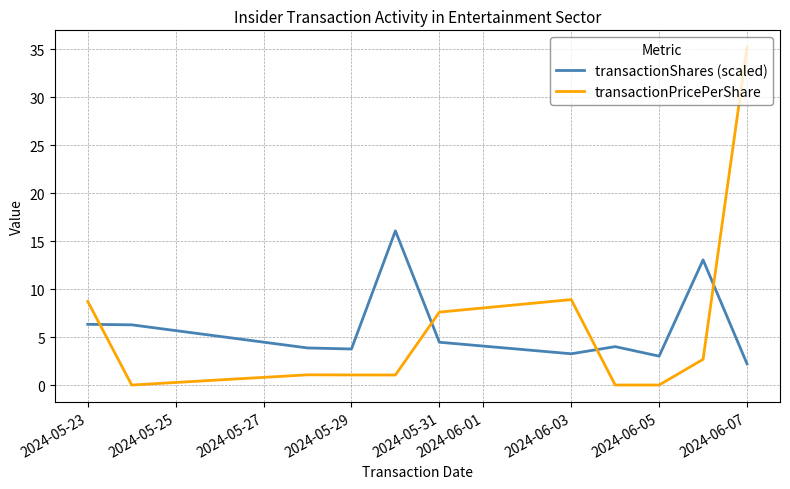

Which series has the largest range (max minus min)?

transactionPricePerShare